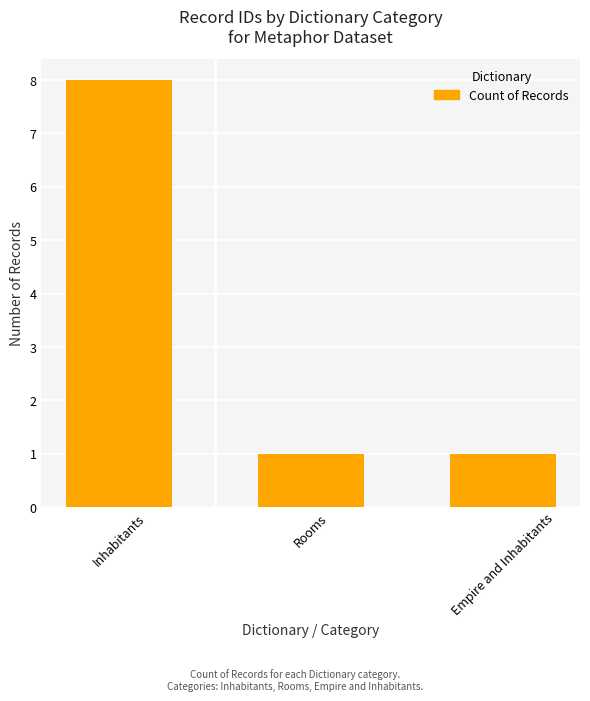

What is the value of the 3rd bar from the left?

1